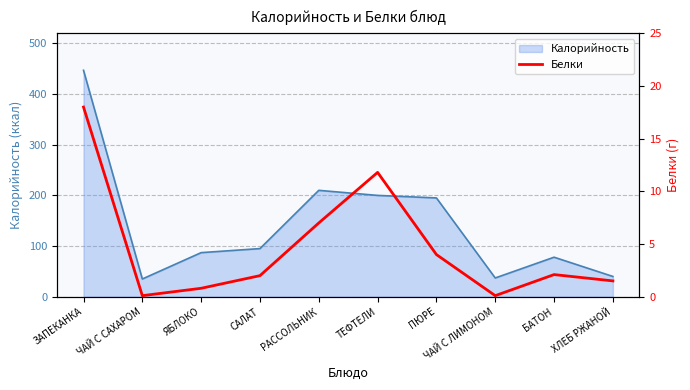

At which category does the data reach its first local peak?

ТЕФТЕЛИ